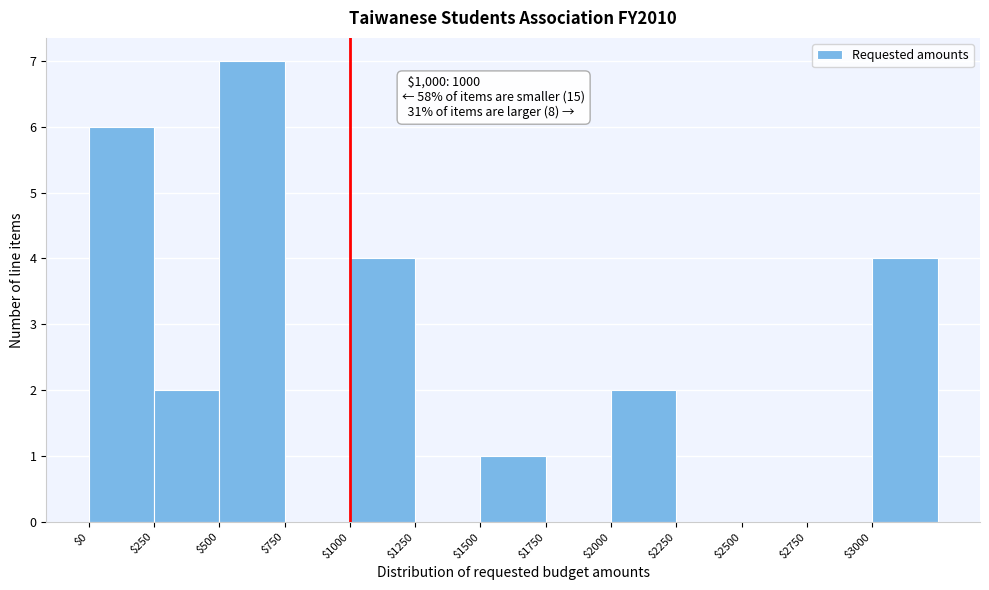

Over which range of the x-axis is the bar tallest?

500 to 750